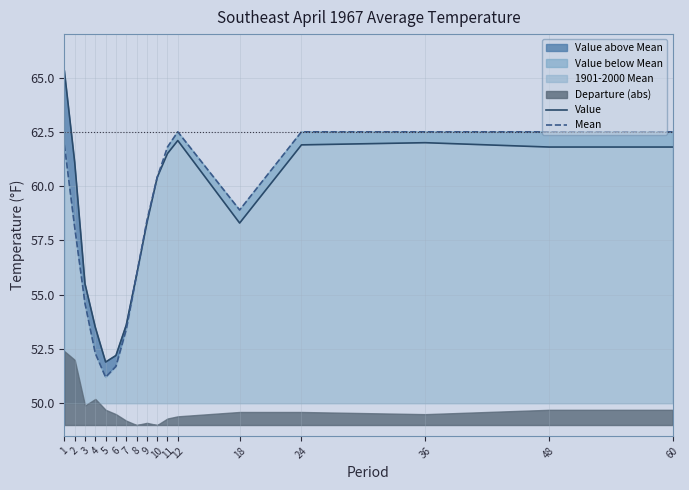

At which category does Value reach its first local peak?

12